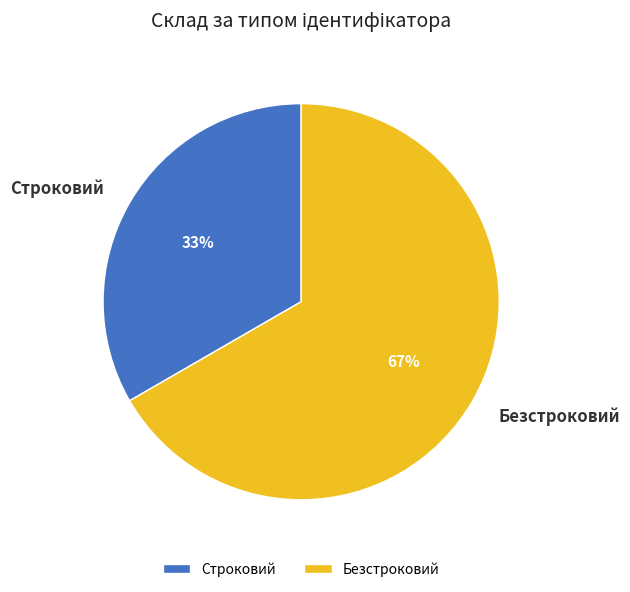

How many slices are in this pie chart?

2